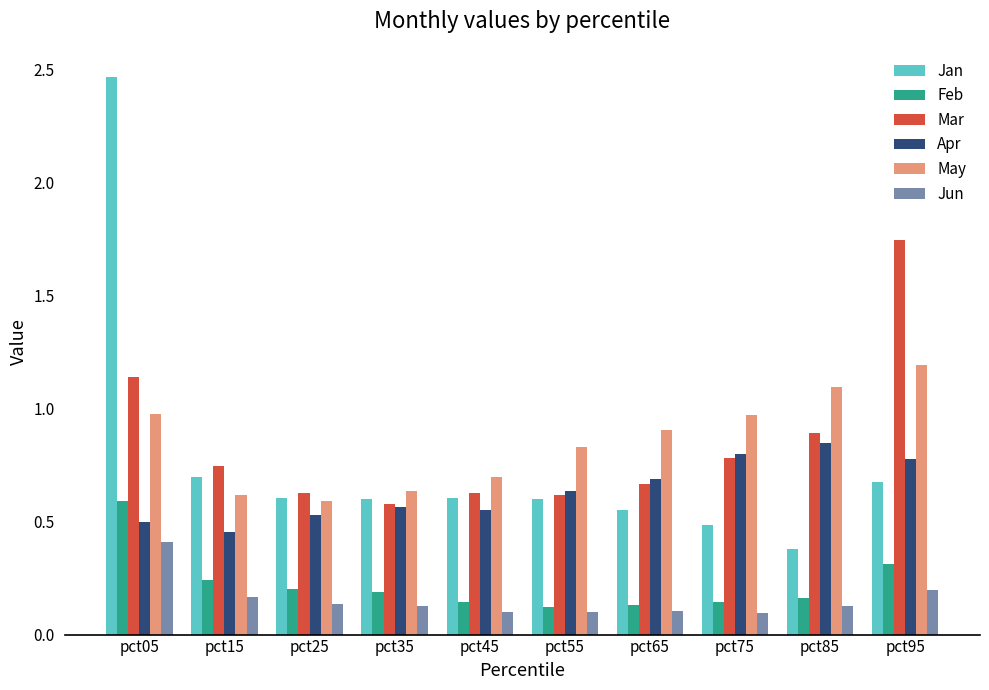

Count the number of data series in this chart.

6